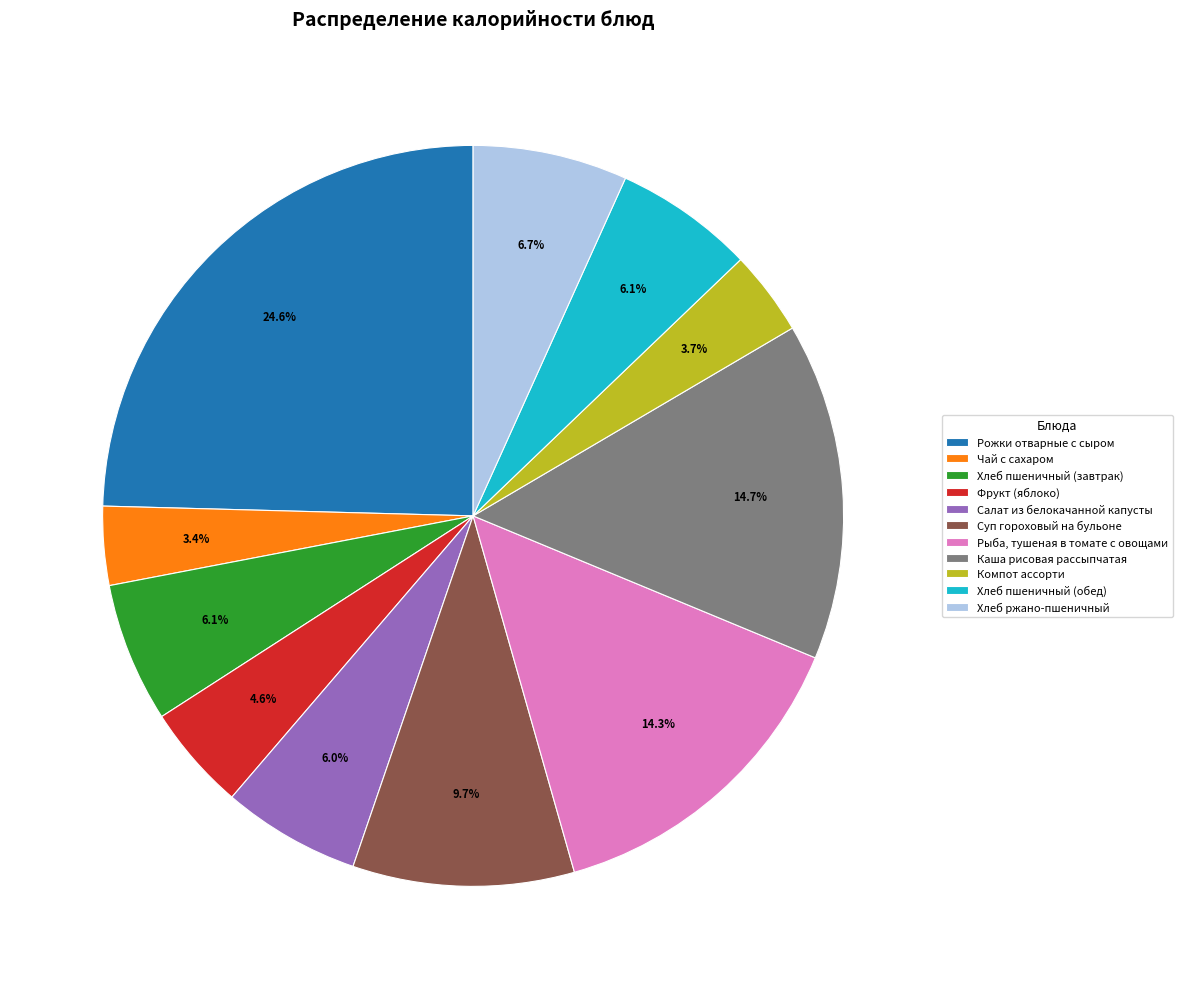

Count the number of slices in the pie.

11